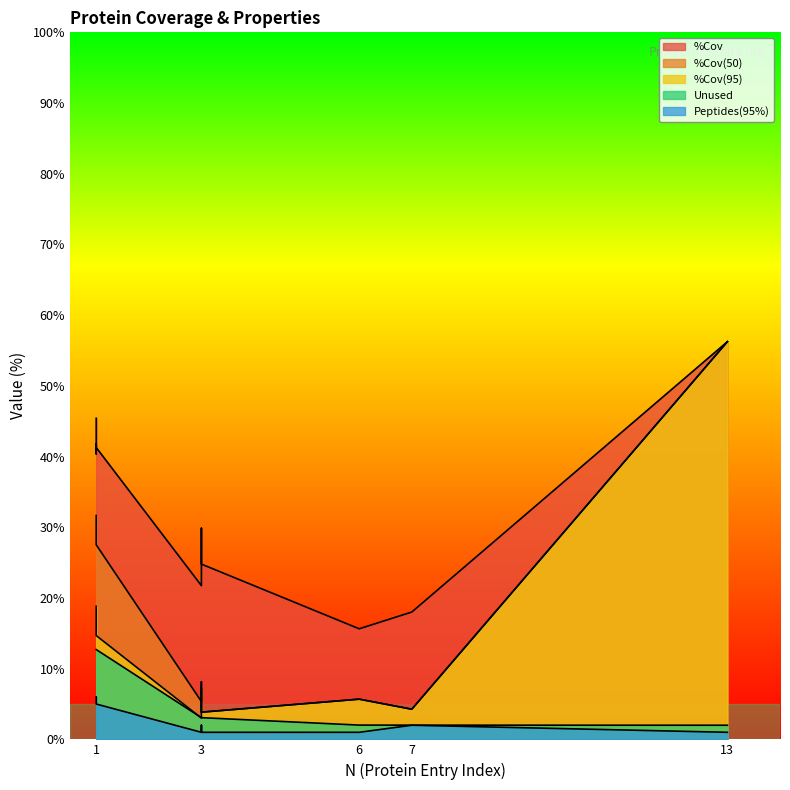

Is the value of %Cov(95) at 3 greater than the value of %Cov(50) at 3?

No